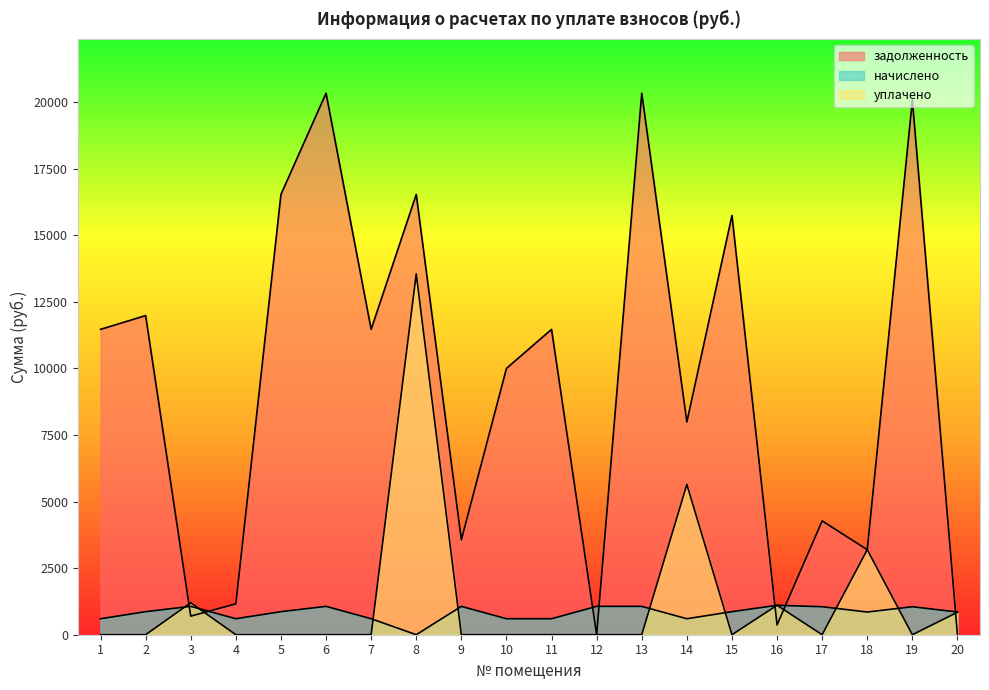

Which series has the largest range (max minus min)?

задолженность